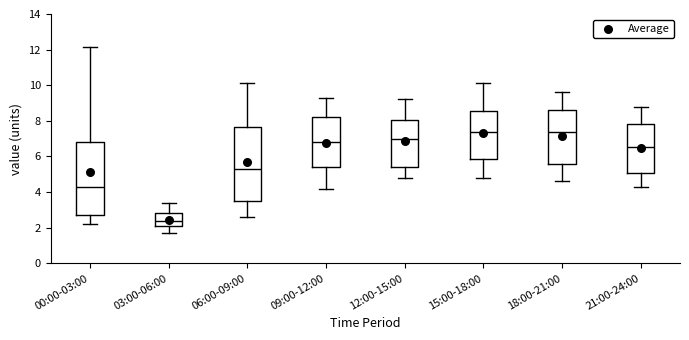

Which box has the lowest median line?

03:00-06:00